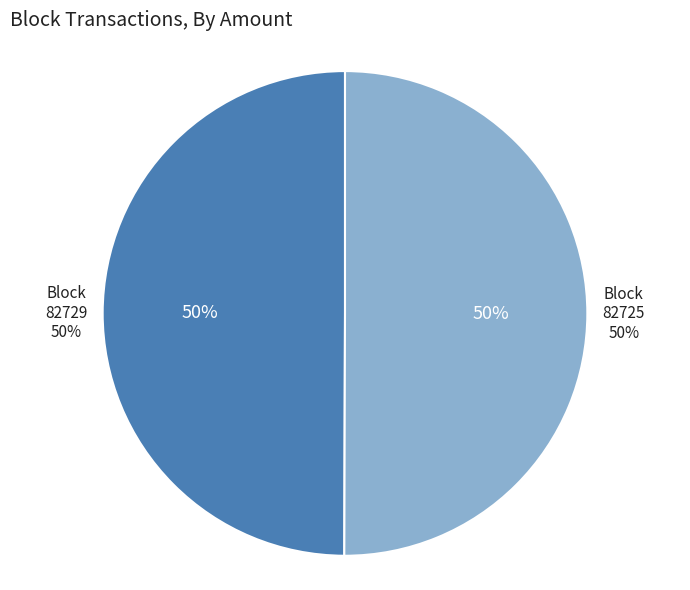

Which slice is the smallest?

82729